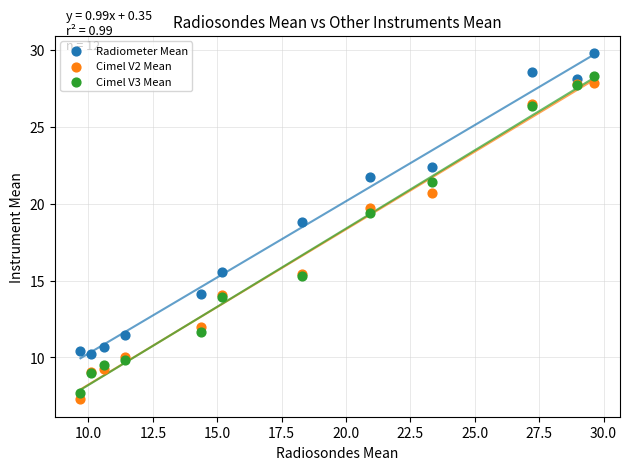

What is the X range (max minus min) for the scatter plot?

20.0